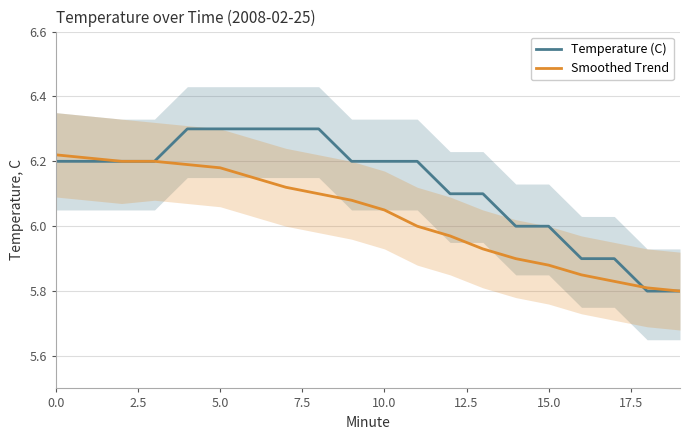

Does the chart have visible grid lines?

Yes